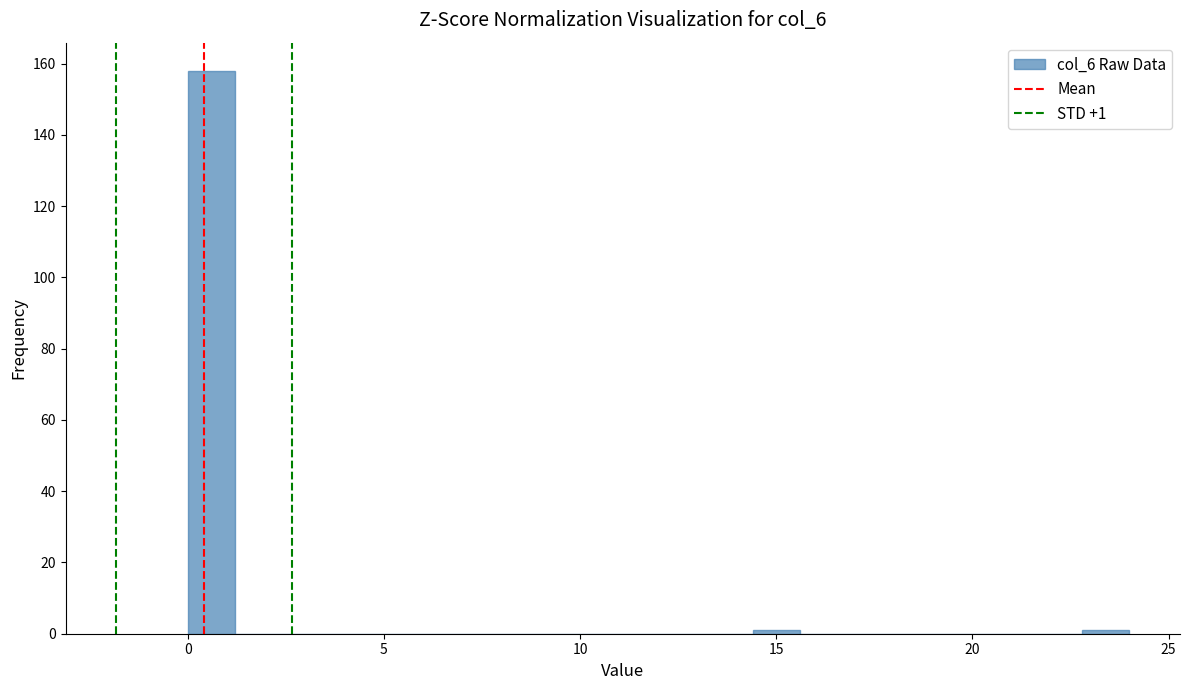

Around what value on the x-axis is the tallest bar? Give the approximate position of its centre, as read against the axis.

0.5